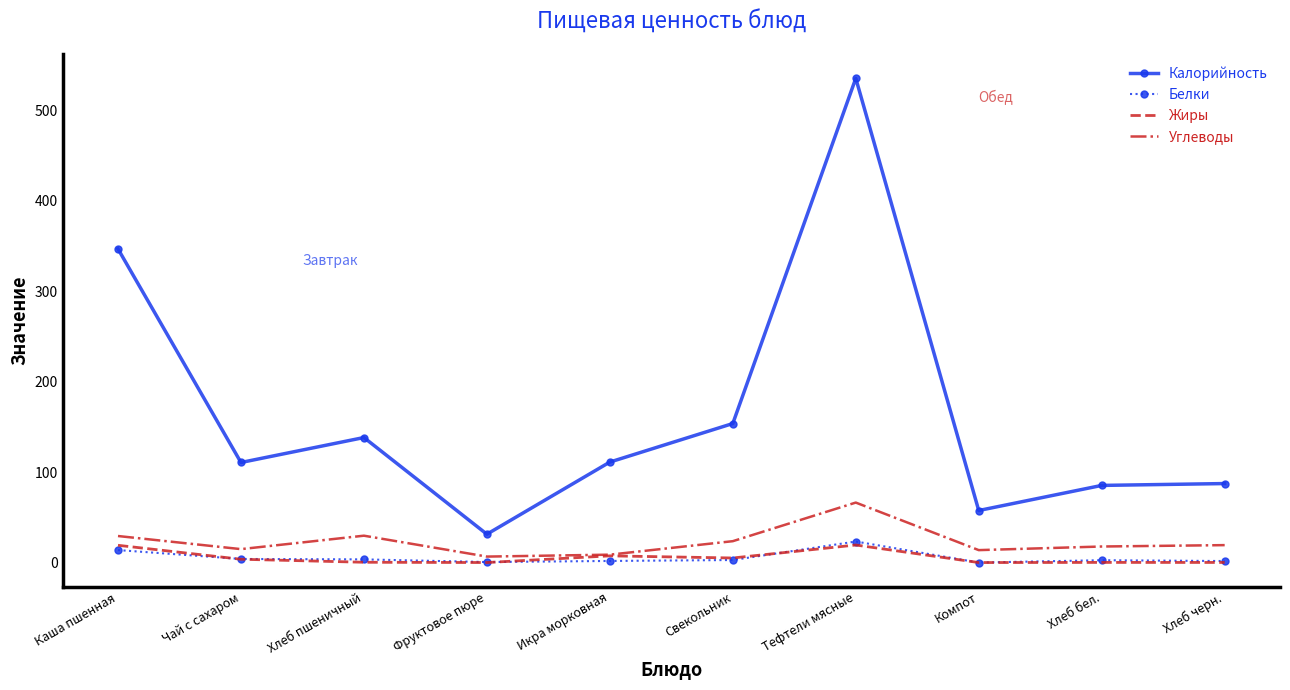

The Углеводы series shows 17.9 at Хлеб бел.. True or false?

True